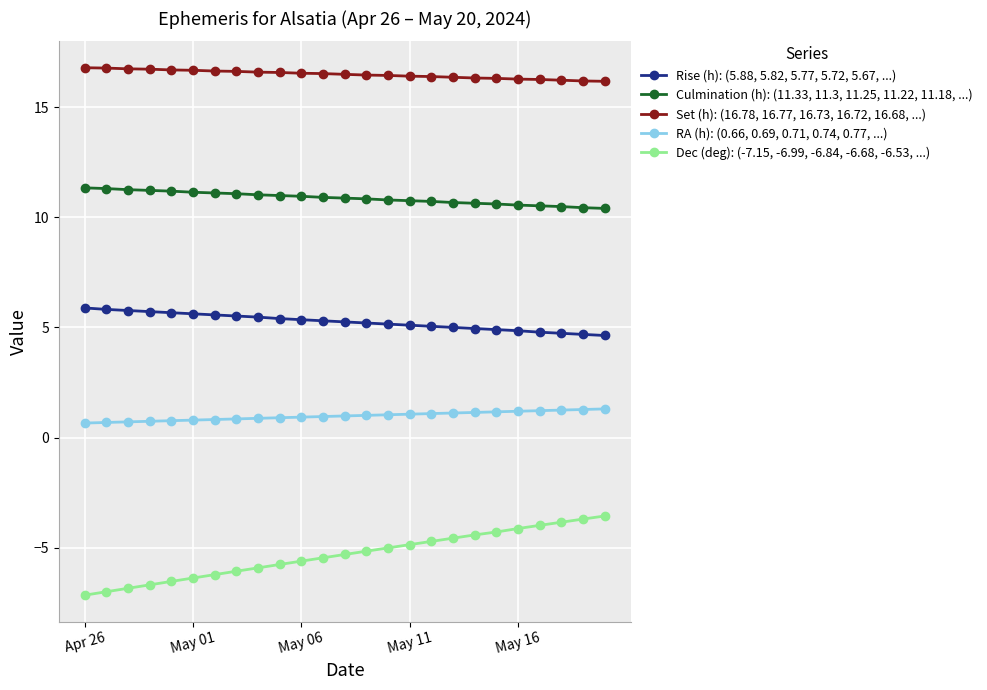

What is the sum of all Culmination (h): (11.33, 11.3, 11.25, 11.22, 11.18, ...) values?

271.7